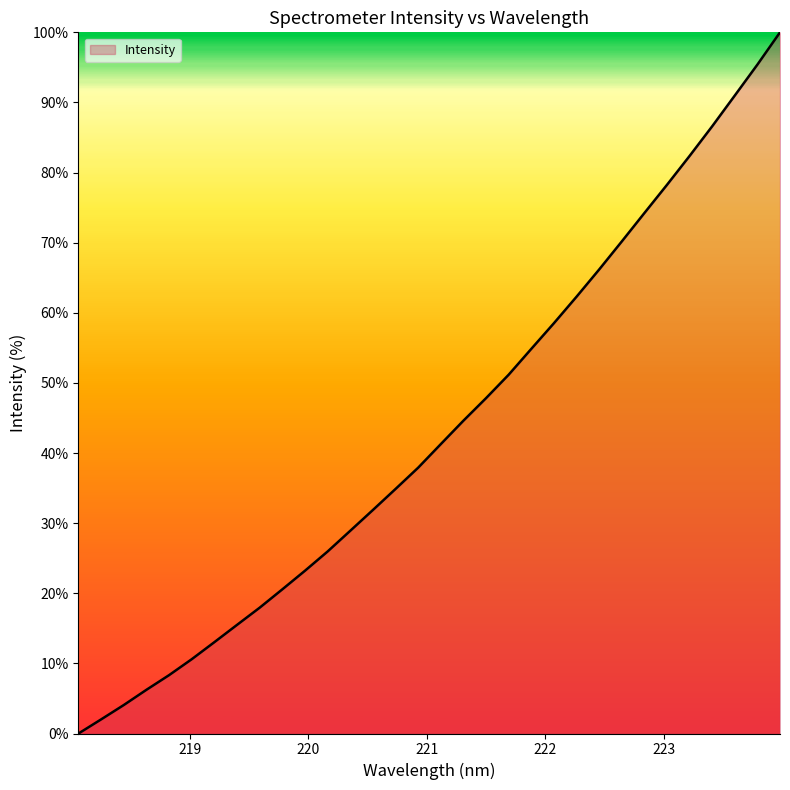

True or false: there are more than 2 points higher than both neighbors.

False